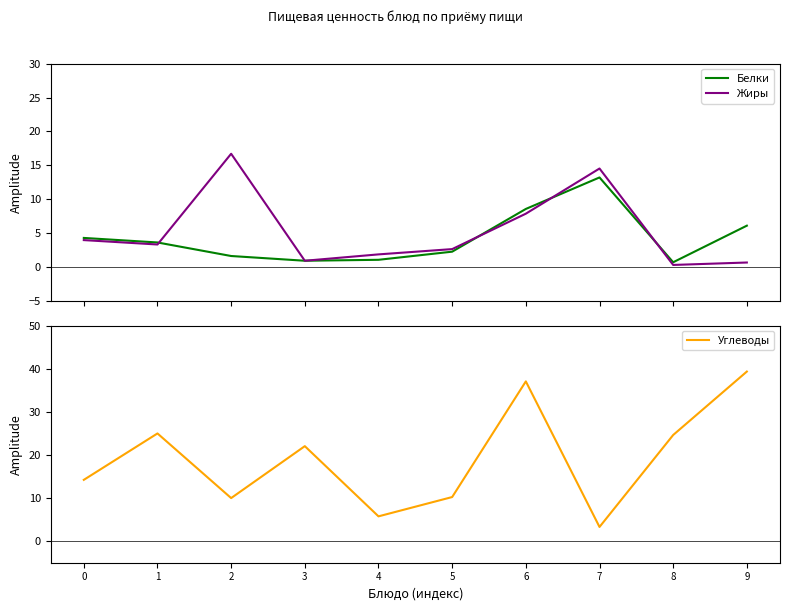

Which series ends up on top after the final intersection of Жиры and Углеводы?

Углеводы